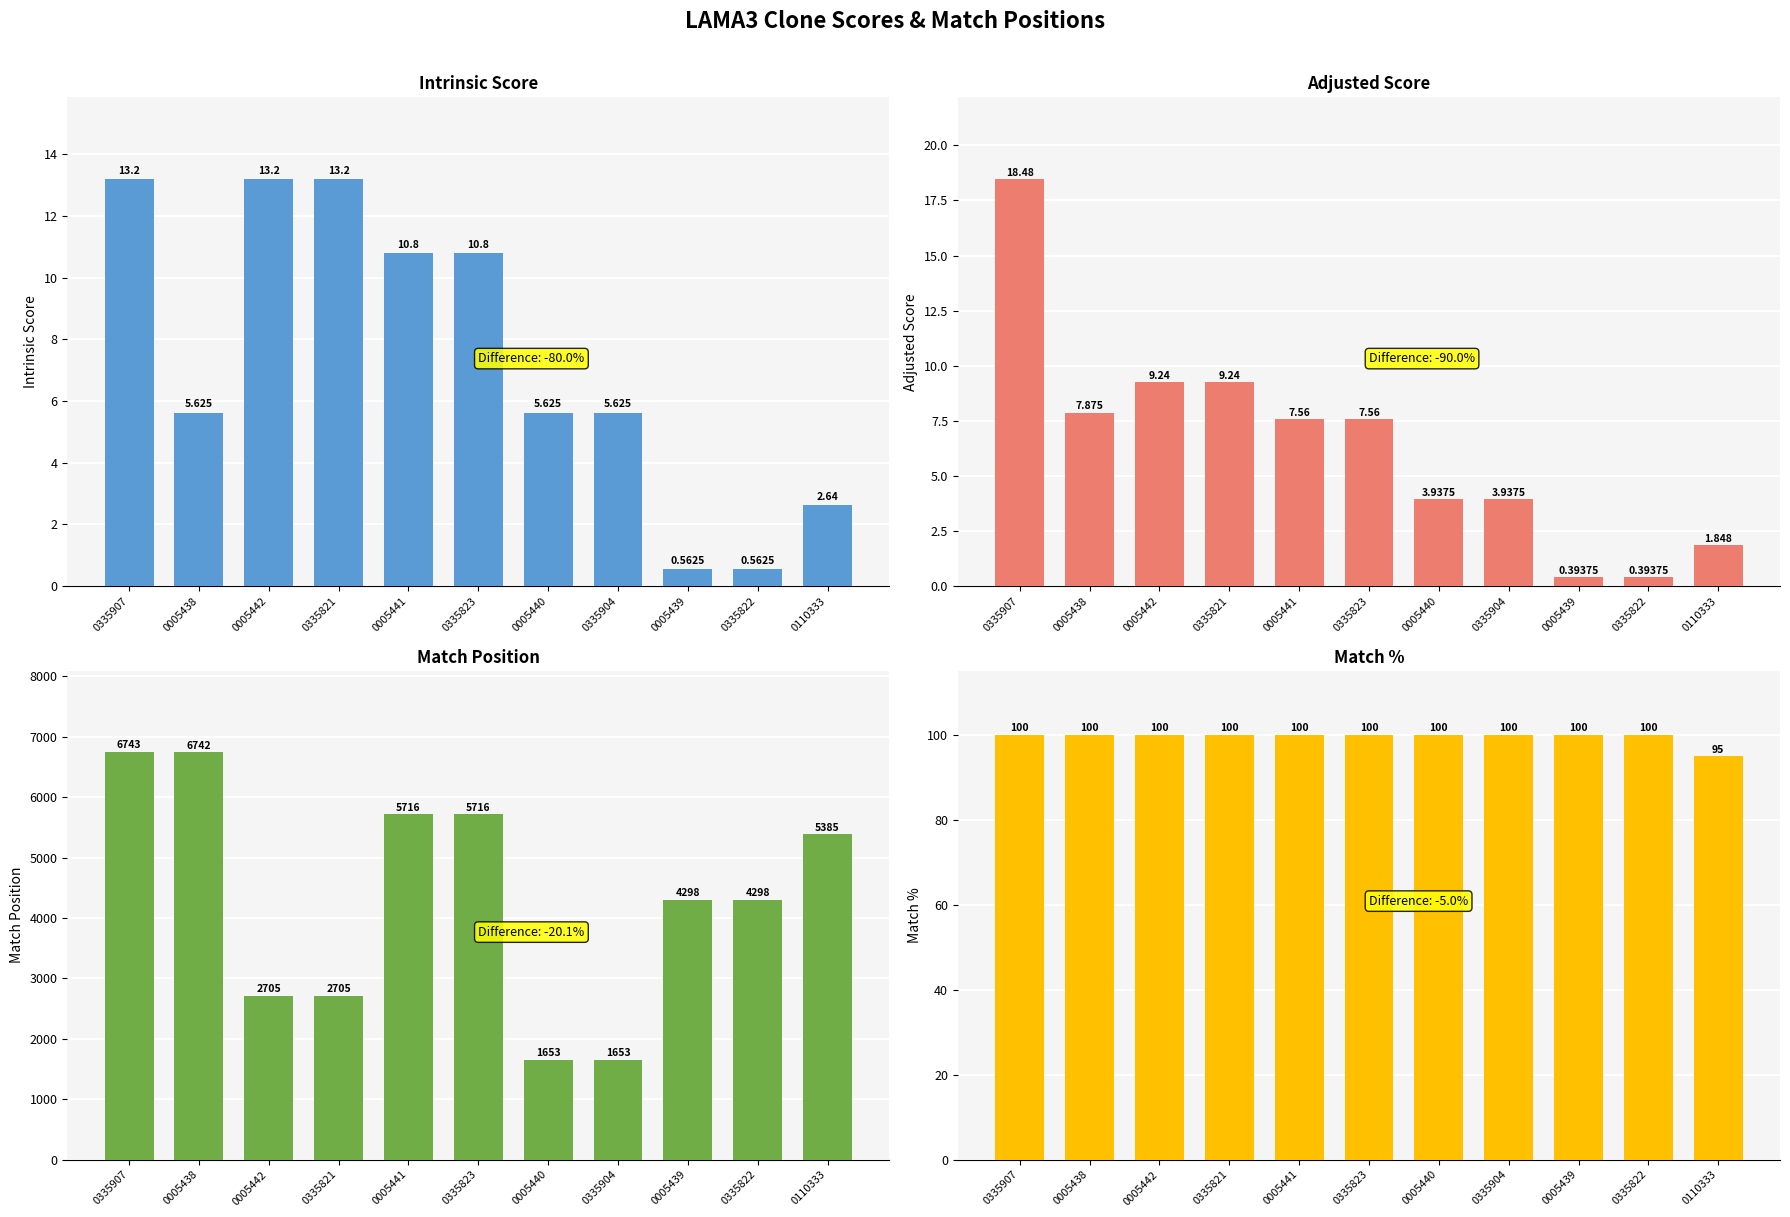

What is the label of the 6th bar from the right?

0335823